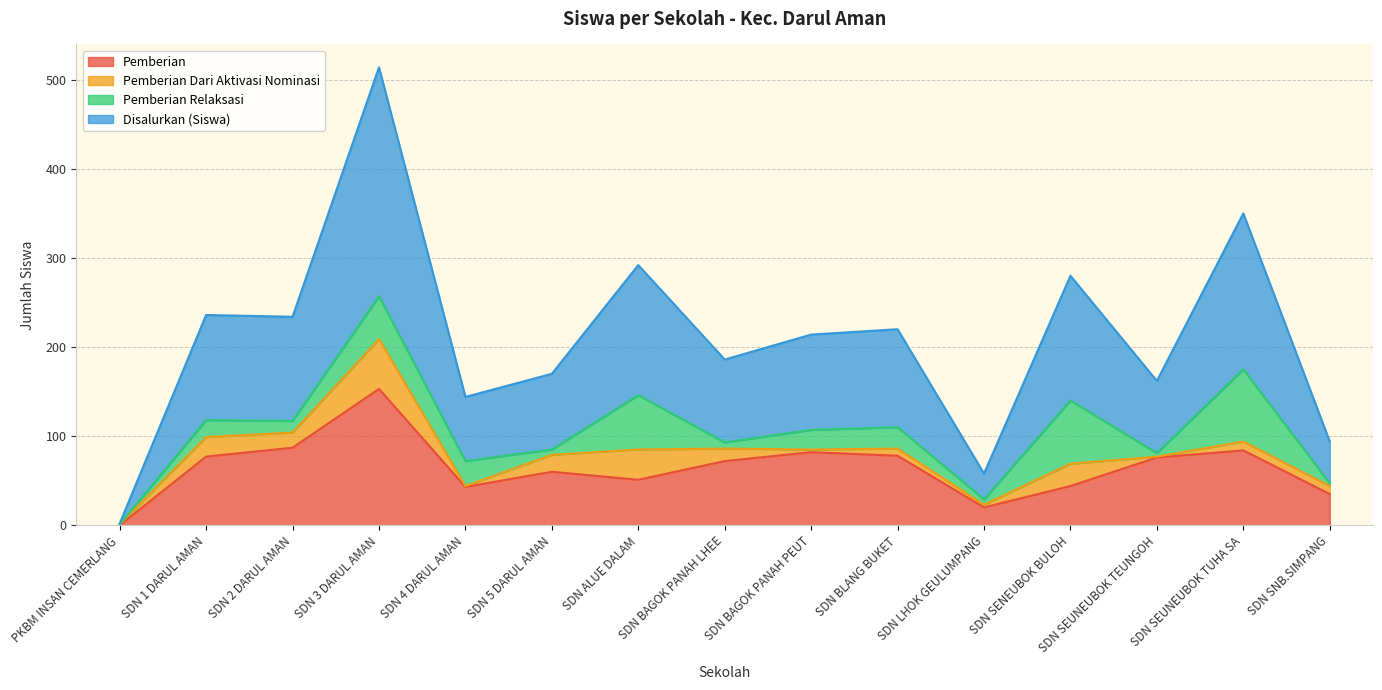

Which category has the highest value across all series?

SDN 3 DARUL AMAN